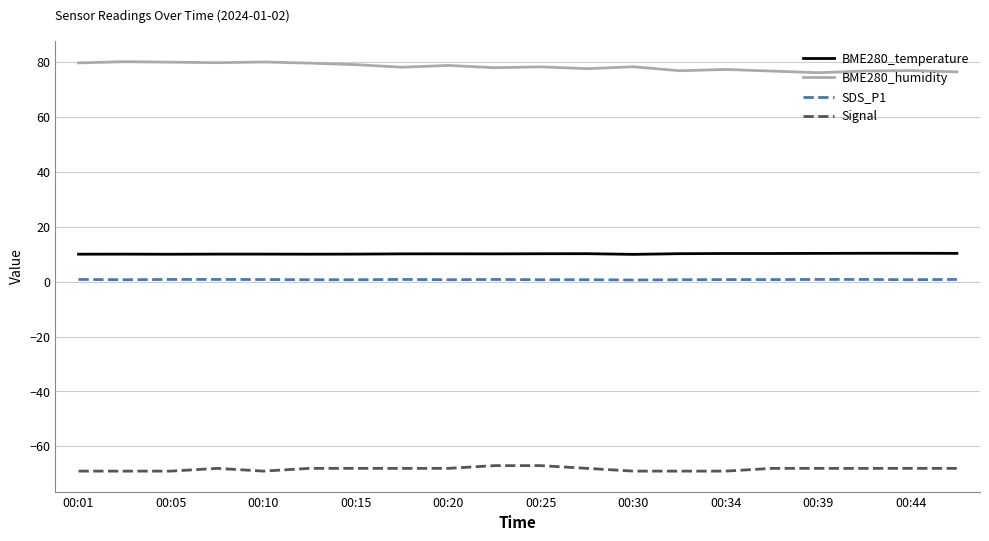

True or false: BME280_humidity and SDS_P1 intersect in this chart.

False